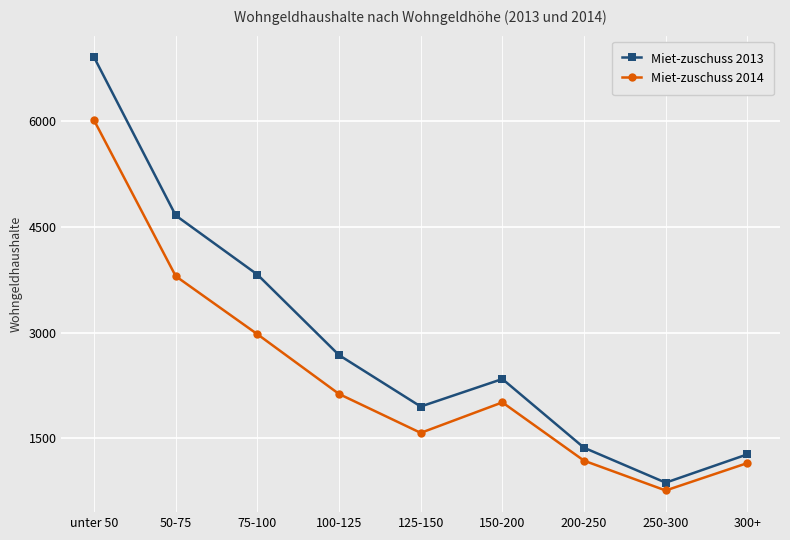

Reading left to right, what are all the values shown in this chart?

Miet-zuschuss 2013: 6908	4662	3823	2679	1949	2340	1364	868	1270
Miet-zuschuss 2014: 6013	3800	2976	2127	1575	2008	1180	757	1146